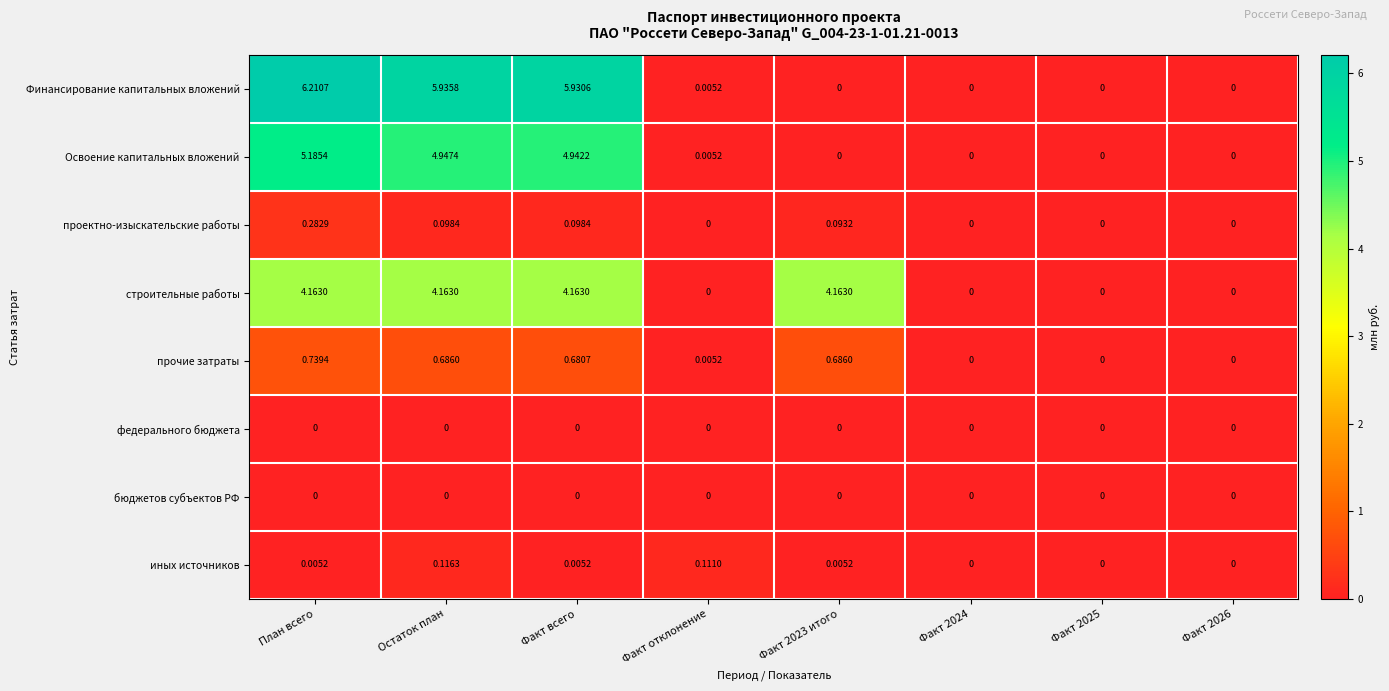

Which series has the largest range (max minus min)?

Финансирование капитальных вложений